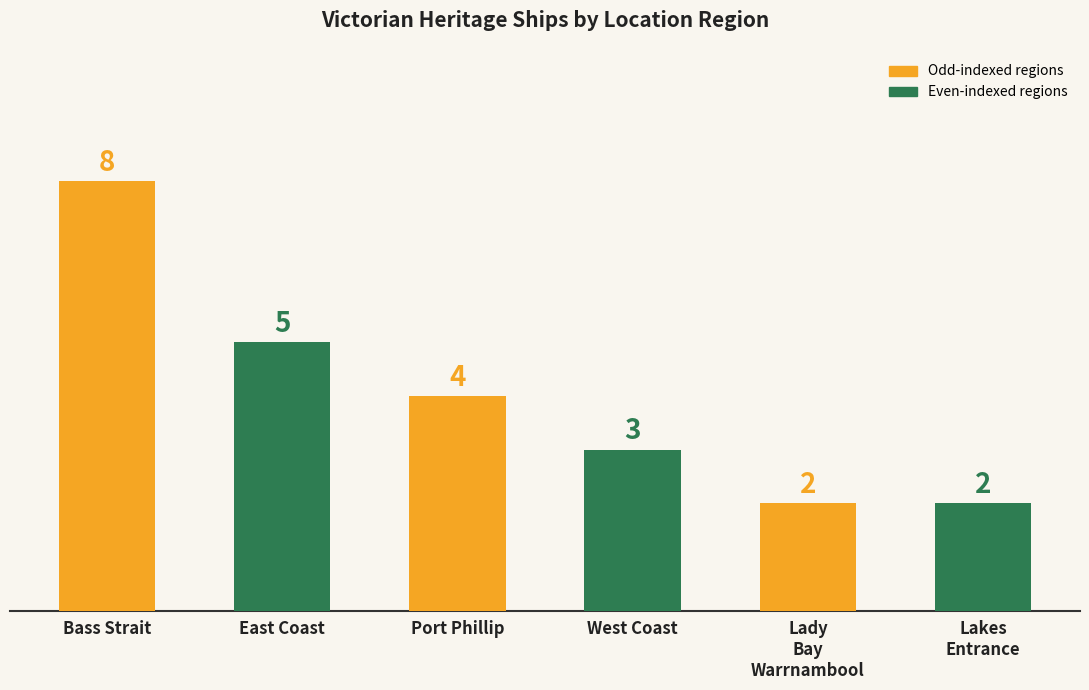

At which label is the value closest to 5?

East Coast